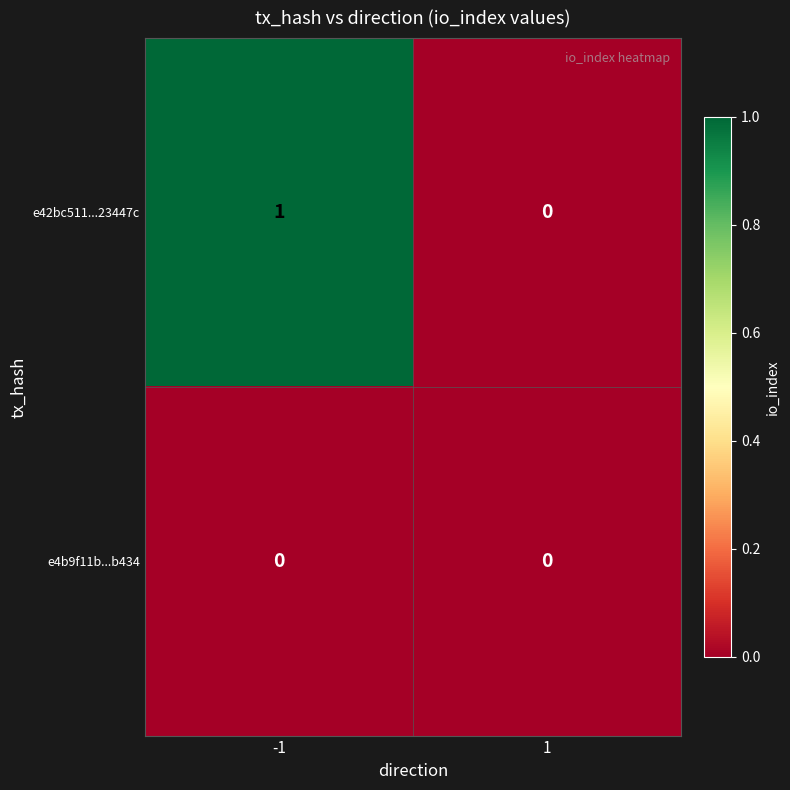

At -1, list the series in order from largest to smallest.

e42bc511...23447c, e4b9f11b...b434